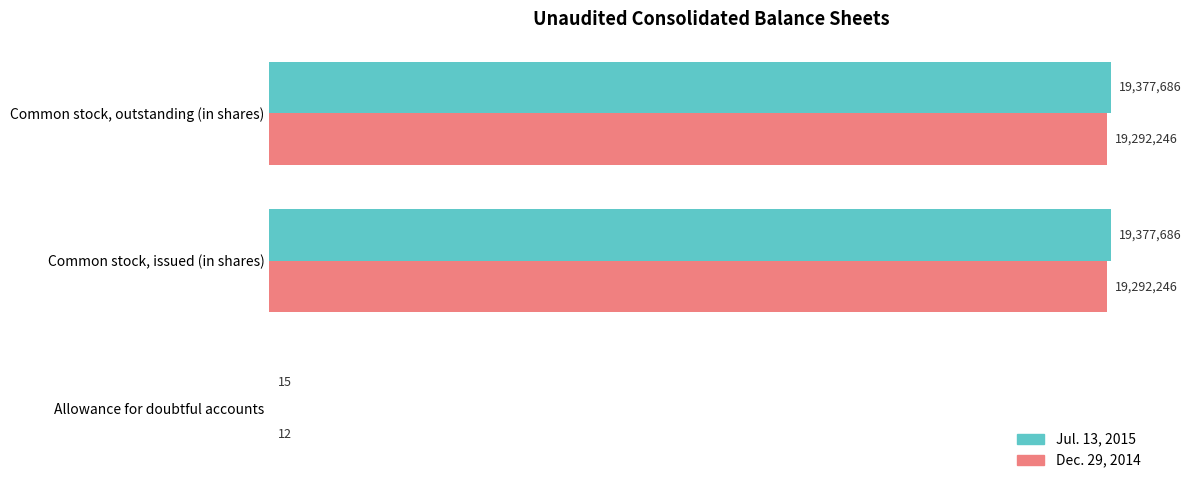

At how many categories does at least one series exceed 4637196?

2